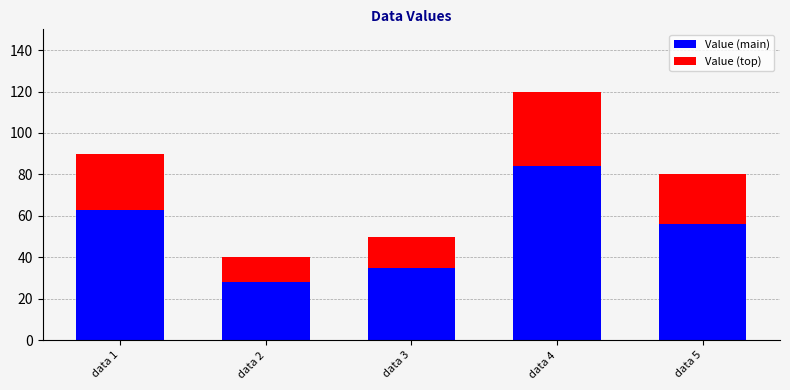

Does the chart contain stacked bars?

Yes